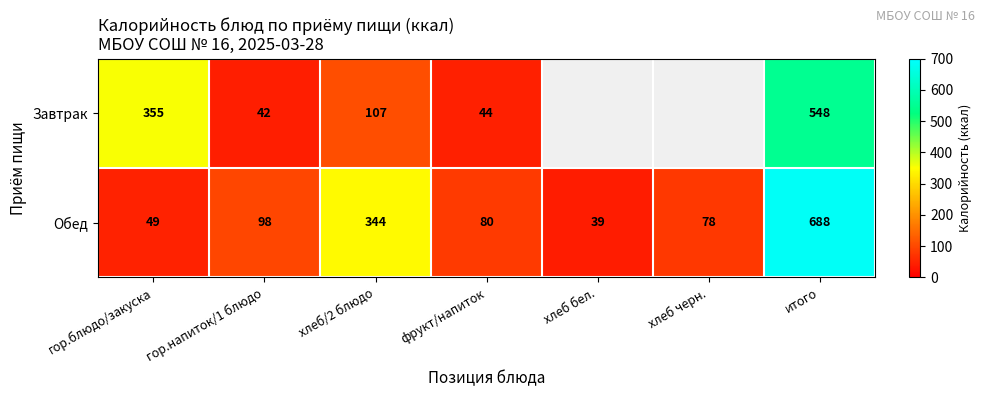

What is the difference between the highest and lowest values at итого?

140